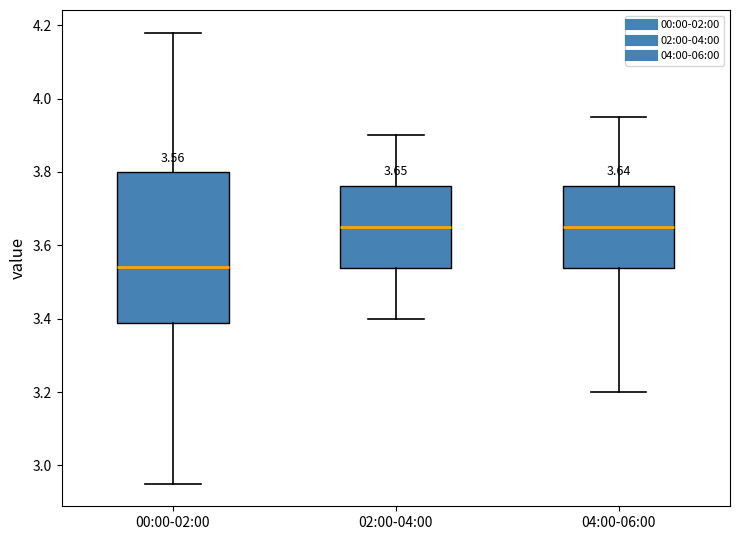

Which box is the tallest, from its lower edge to its upper edge?

00:00-02:00